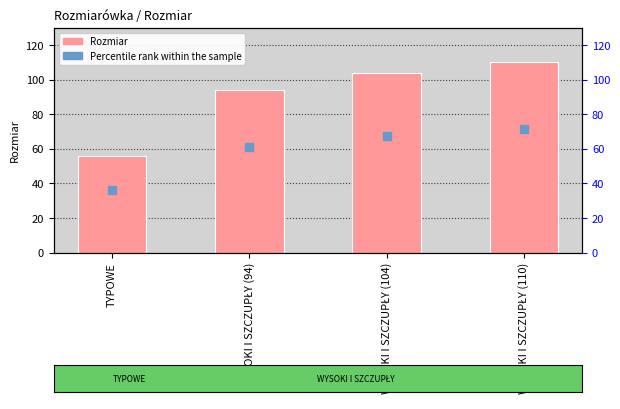

Which series reaches the maximum Y coordinate?

Rozmiar